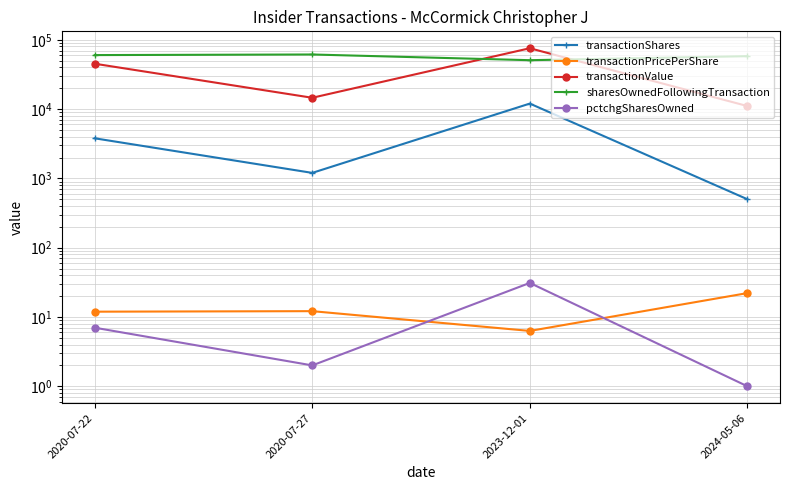

What are all the series names shown in the legend?

transactionShares, transactionPricePerShare, transactionValue, sharesOwnedFollowingTransaction, pctchgSharesOwned